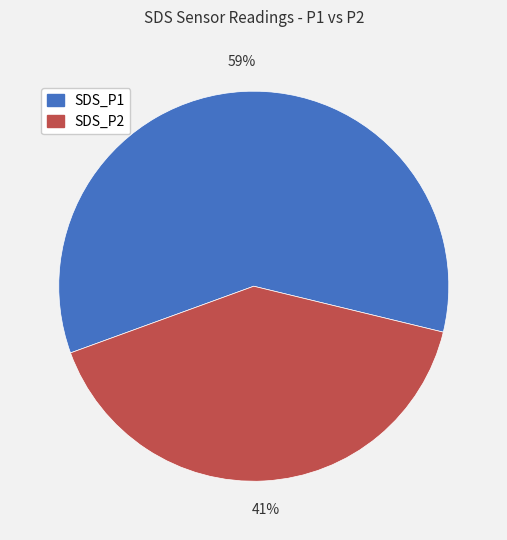

What is the smallest slice in the pie chart?

SDS_P2